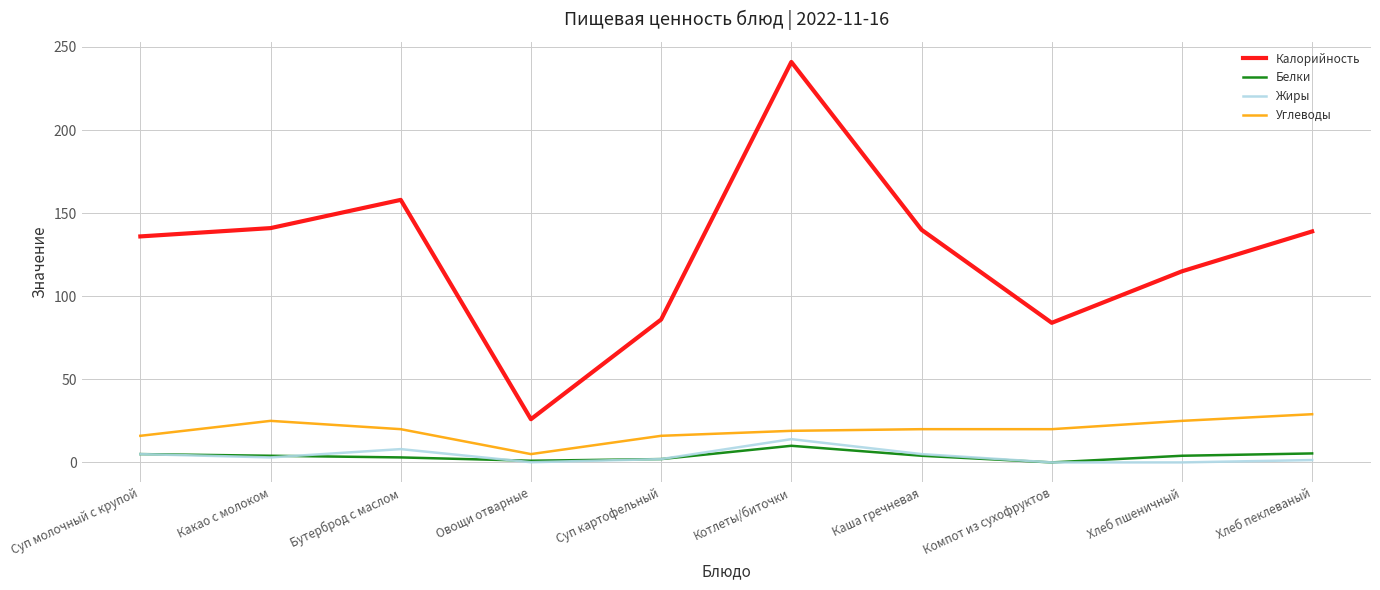

What is the total value across all series at Каша гречневая?

169.0